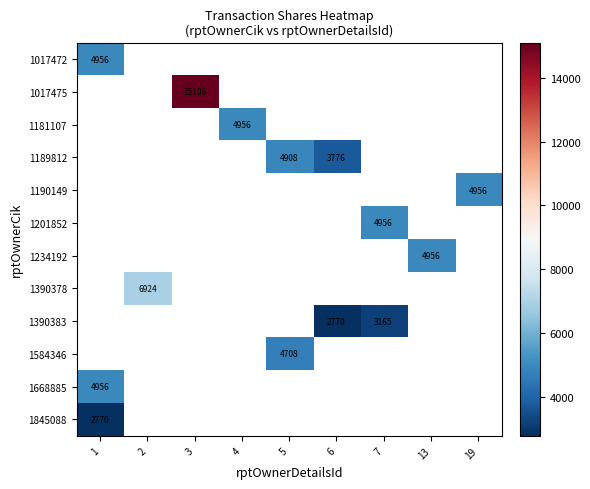

At which category does the chart reach its minimum across all series?

6